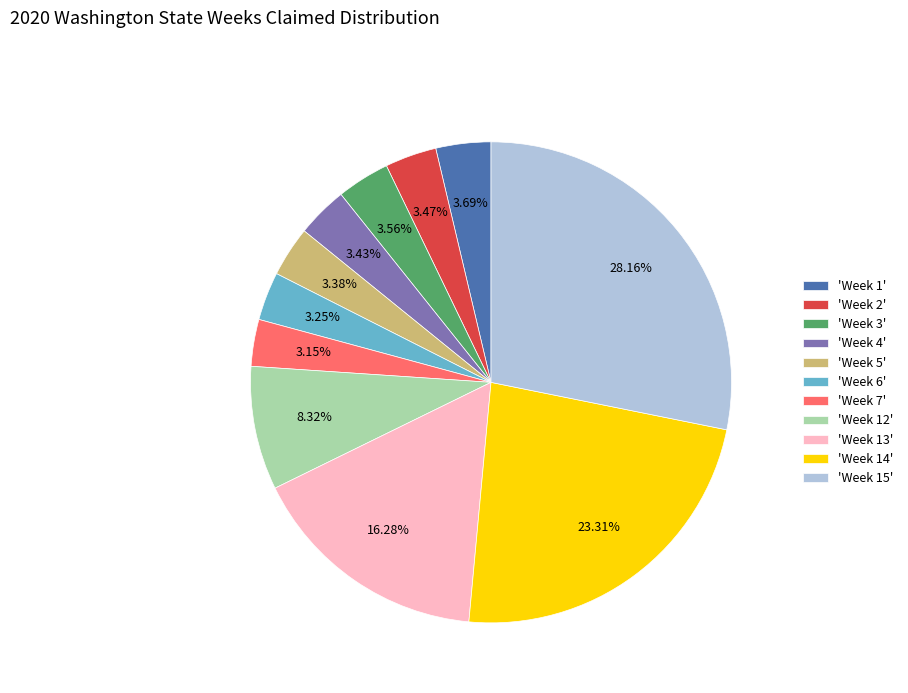

Approximately how many times larger is the value at 'Week 13' compared to 'Week 4'?

4.7